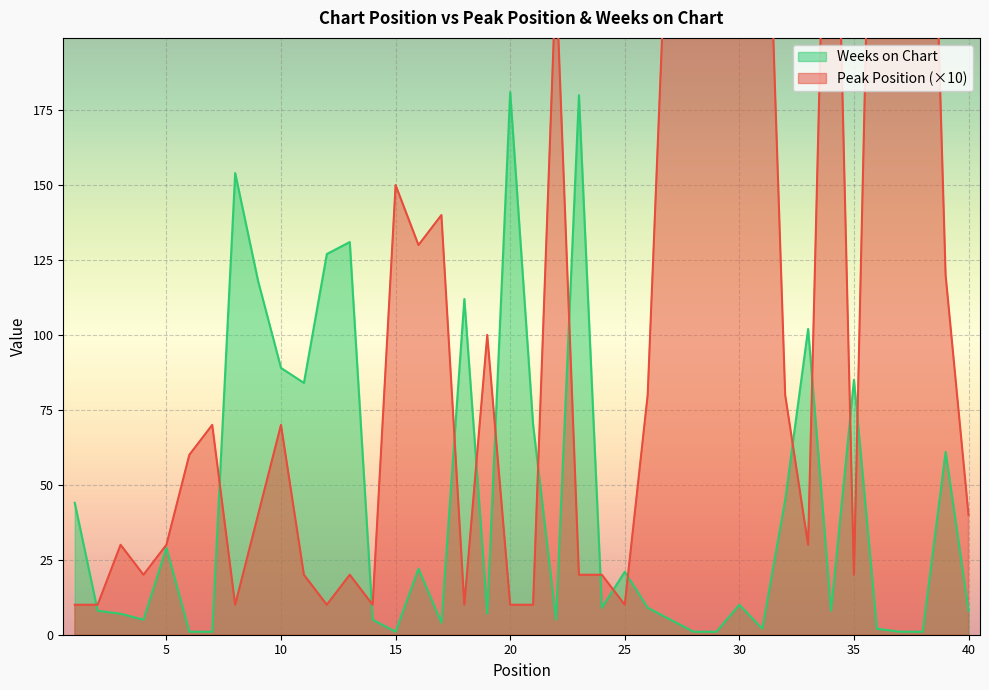

At how many categories does at least one series exceed 139?

15